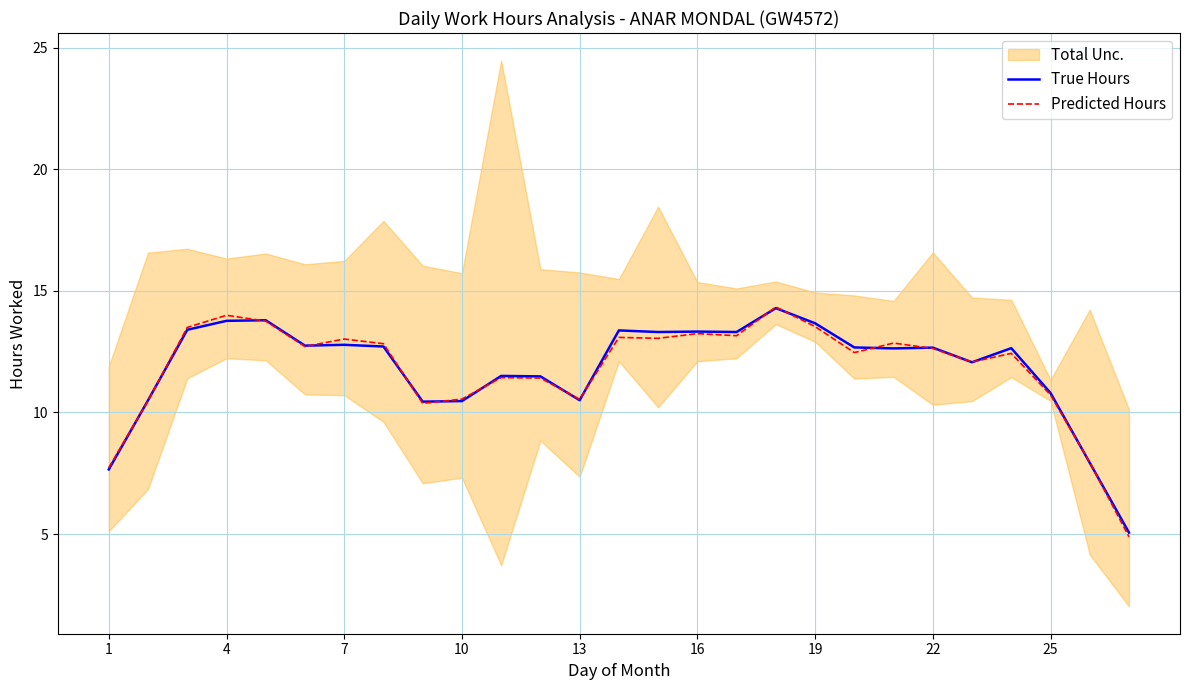

True or false: True Hours and Predicted Hours intersect in this chart.

True